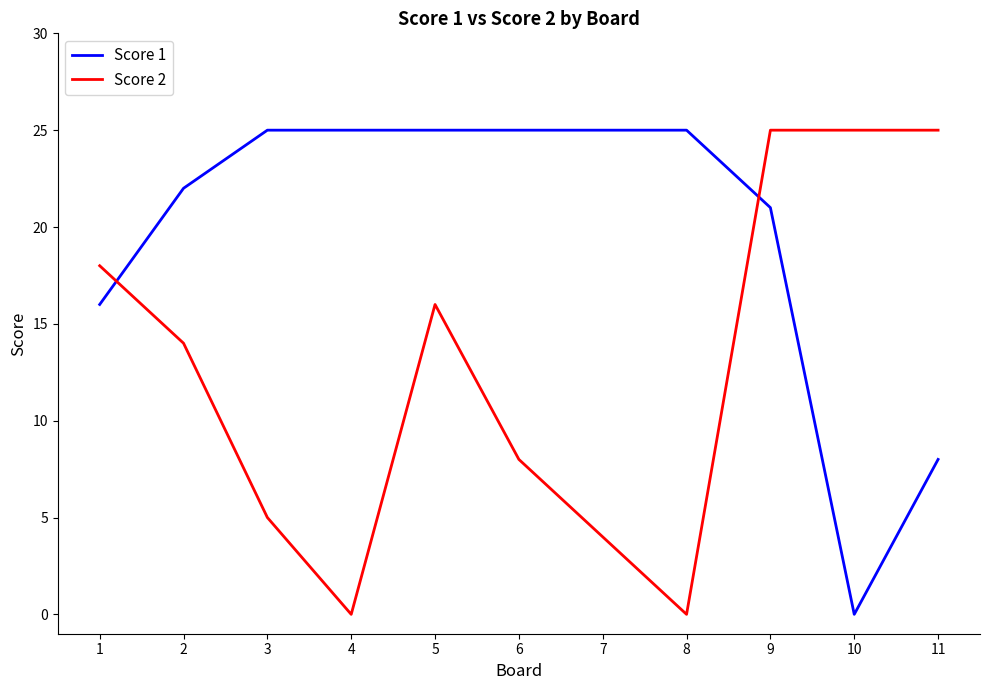

At 10, list the series in order from smallest to largest.

Score 1, Score 2